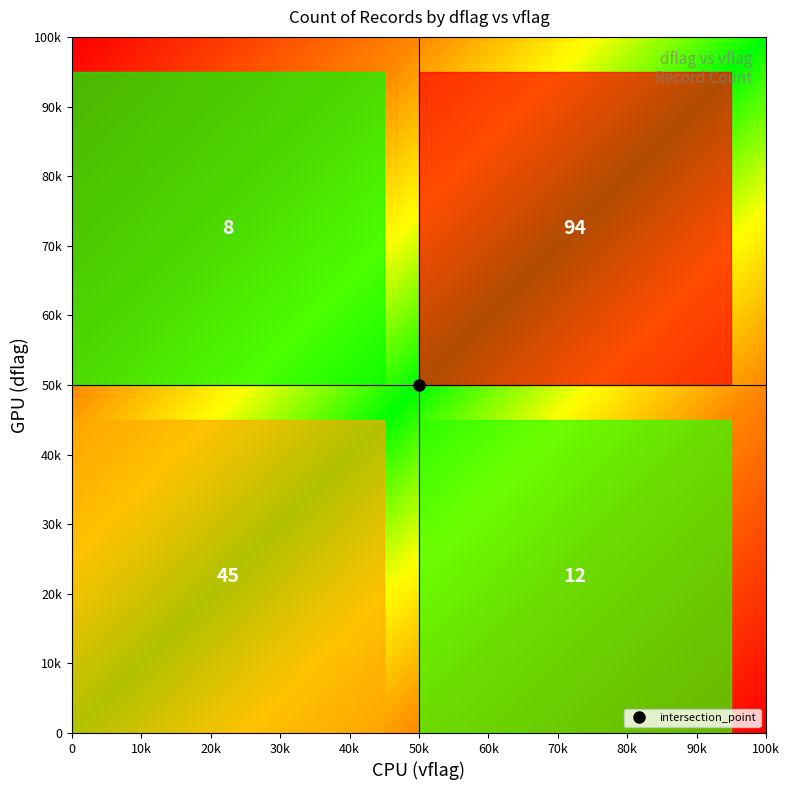

Reading right to left, extract all data points from this chart.

94	8	12	45